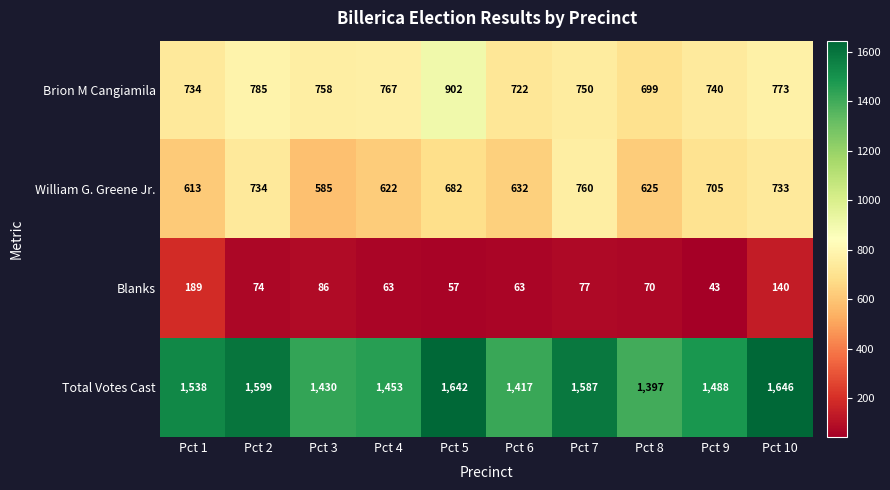

Rank the series at Pct 4 from lowest to highest value.

Blanks, William G. Greene Jr., Brion M Cangiamila, Total Votes Cast